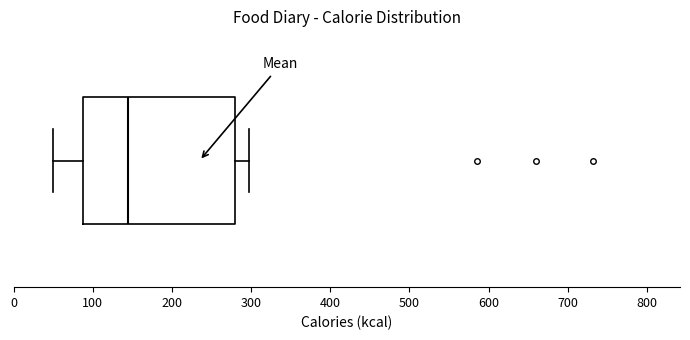

Transcribe this box plot: give where the median line is, the range the box spans, and where the two whiskers end, as read against the x-axis. The values are not printed on the chart, so give them approximately, as read against the axis.

median 140, box 90 to 280, whiskers 50 to 300